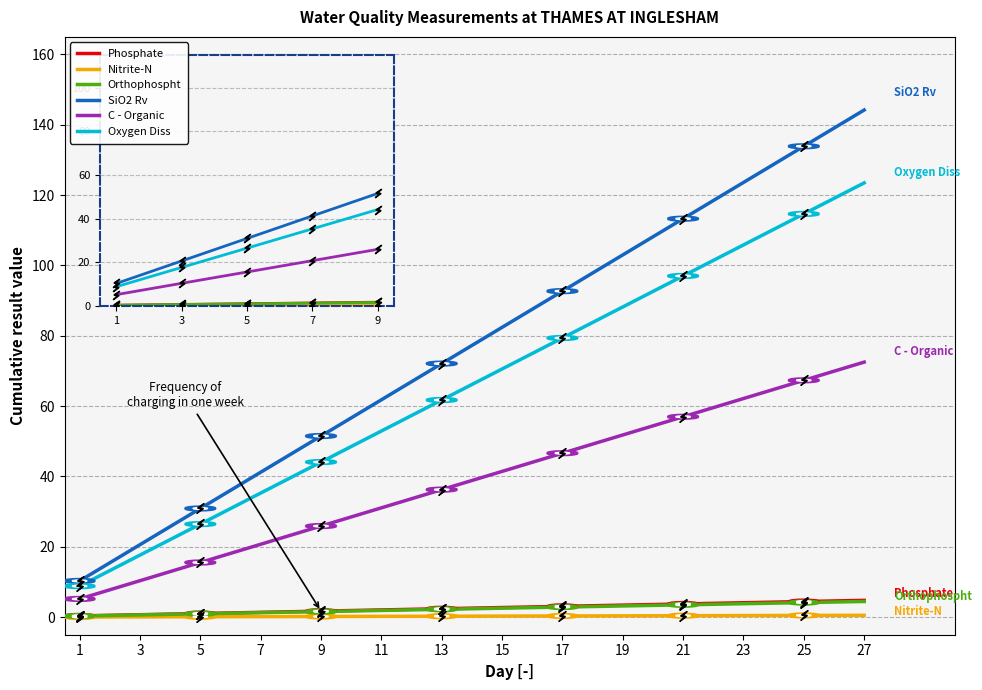

Which series has the largest range (max minus min)?

SiO2 Rv